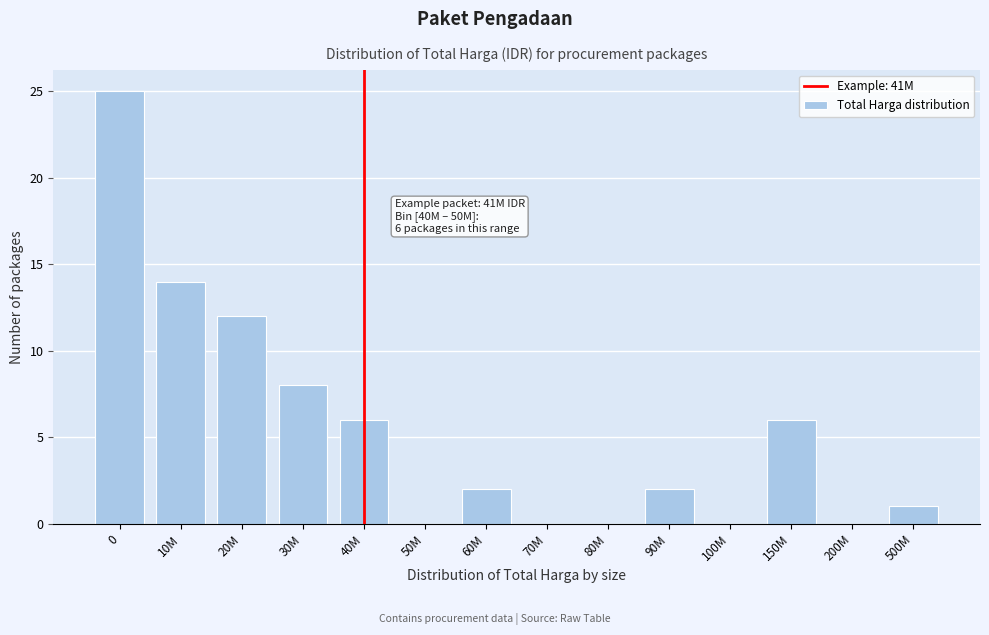

Reading left to right, extract all data points from this chart.

0=25	10M=14	20M=12	30M=8	40M=6	50M=0	60M=2	70M=0	80M=0	90M=2	100M=0	150M=6	200M=0	500M=1